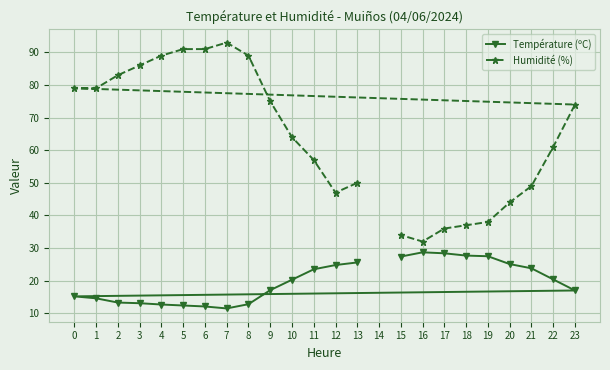

What is the average value of the Température (ºC) series?

19.8